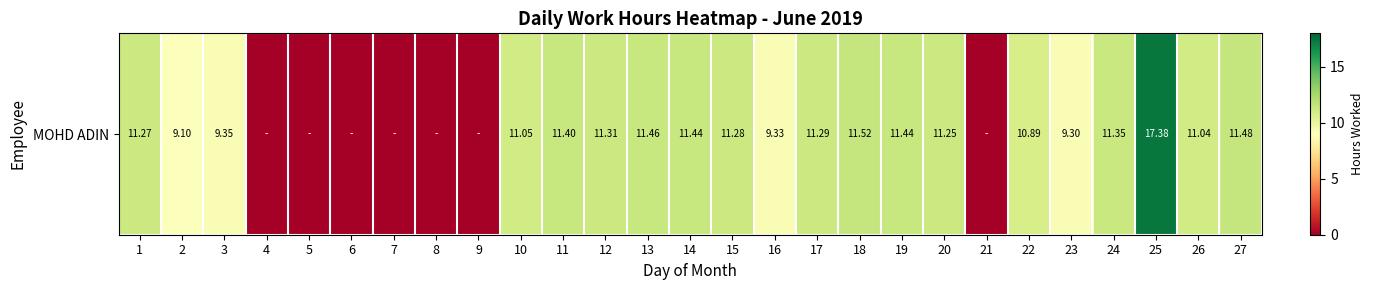

Reading left to right, extract all data points from this chart.

1=11.3	2=9.1	3=9.3	4=0.0	5=0.0	6=0.0	7=0.0	8=0.0	9=0.0	10=11.1	11=11.4	12=11.3	13=11.5	14=11.4	15=11.3	16=9.3	17=11.3	18=11.5	19=11.4	20=11.2	21=0.0	22=10.9	23=9.3	24=11.3	25=17.4	26=11.0	27=11.5